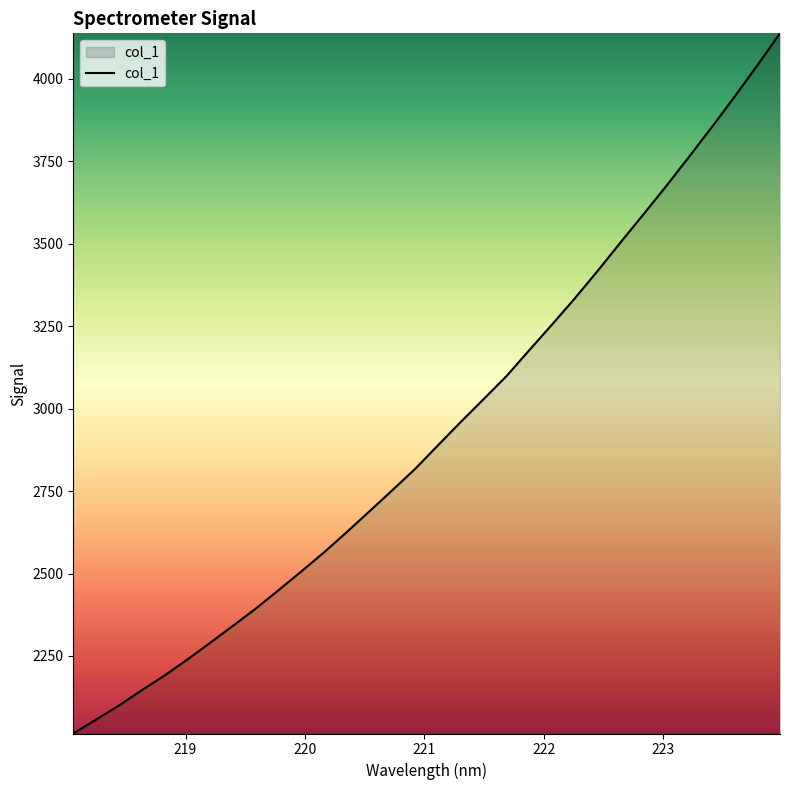

True or false: there are more than 2 points higher than both neighbors.

False